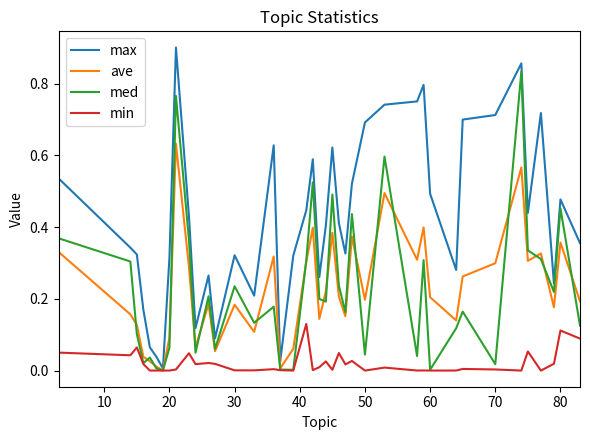

Rank the series by their maximum value, from lowest to highest.

min, ave, med, max